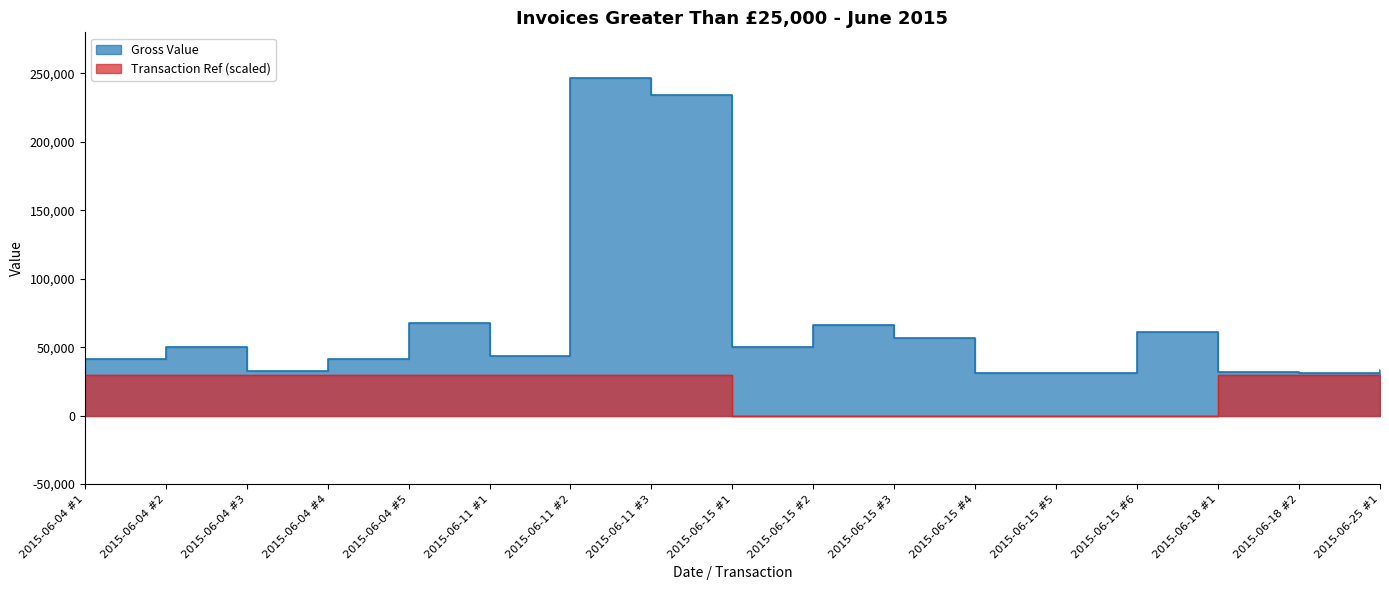

List the series in order of their overall mean, lowest first.

Transaction Ref, Gross Value